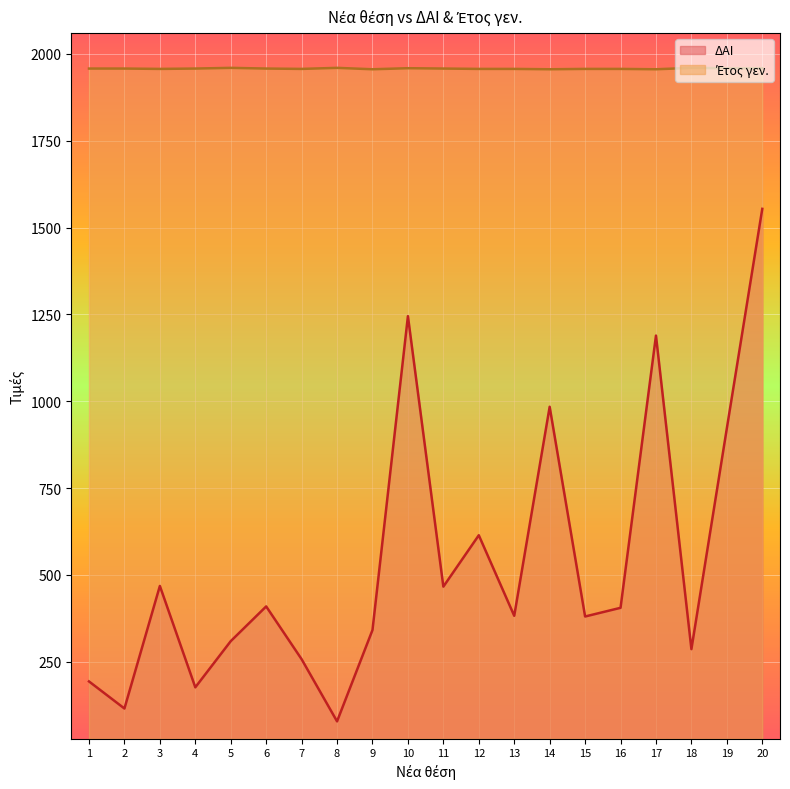

At which category is the sum across all series the highest?

20